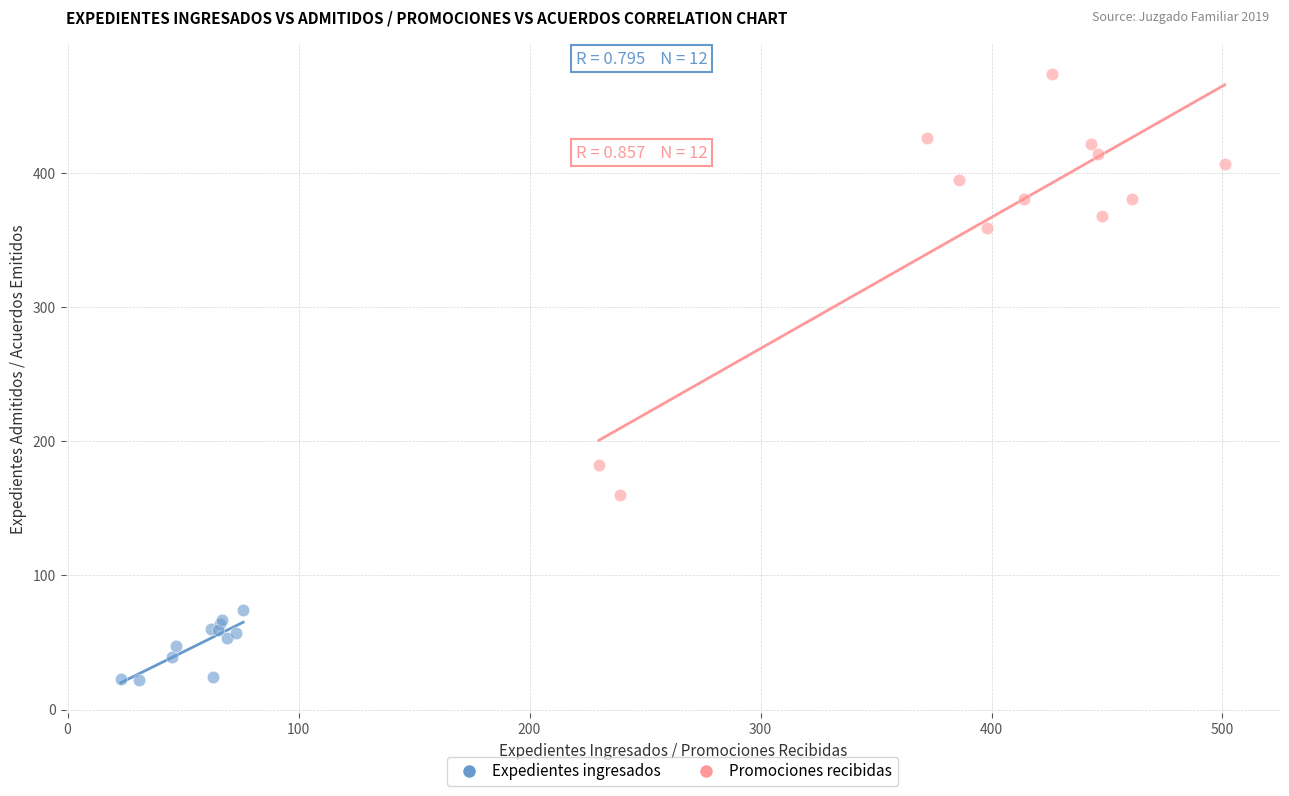

Which series reaches the maximum Y coordinate?

Promociones recibidas